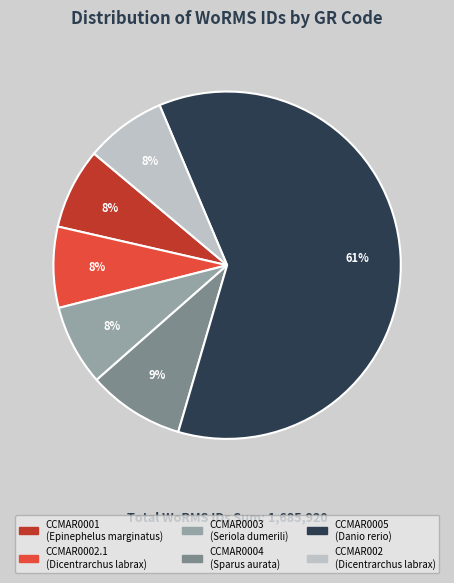

To the nearest percent, what is the combined percentage of CCMAR0001 and CCMAR0004?

17%